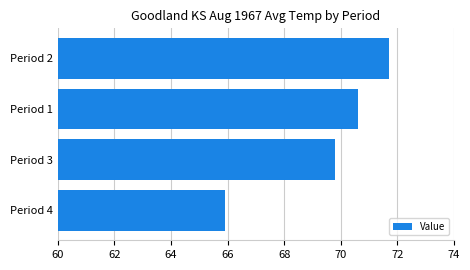

What is the change in value from Period 4 to Period 2?

+5.8